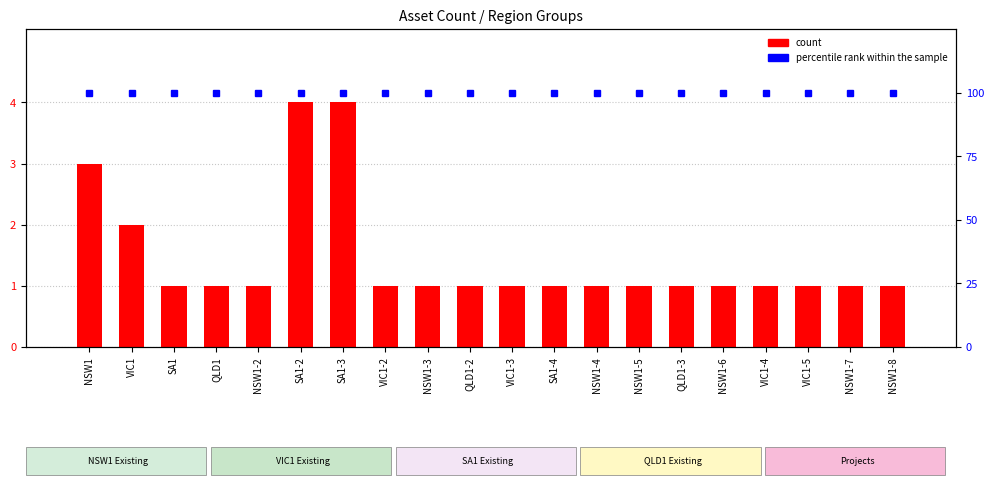

What is the maximum value shown in the chart?

100